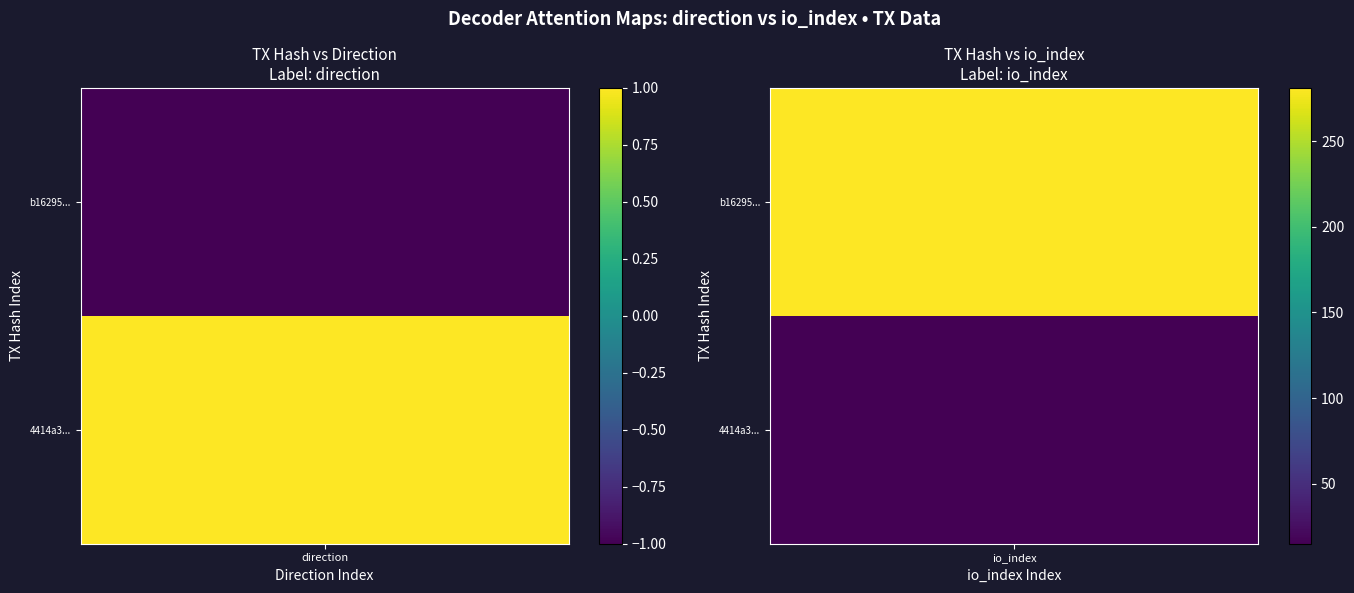

What is the sum of all b16295641f4133548ed449d8399e00df0712a9c values?

280